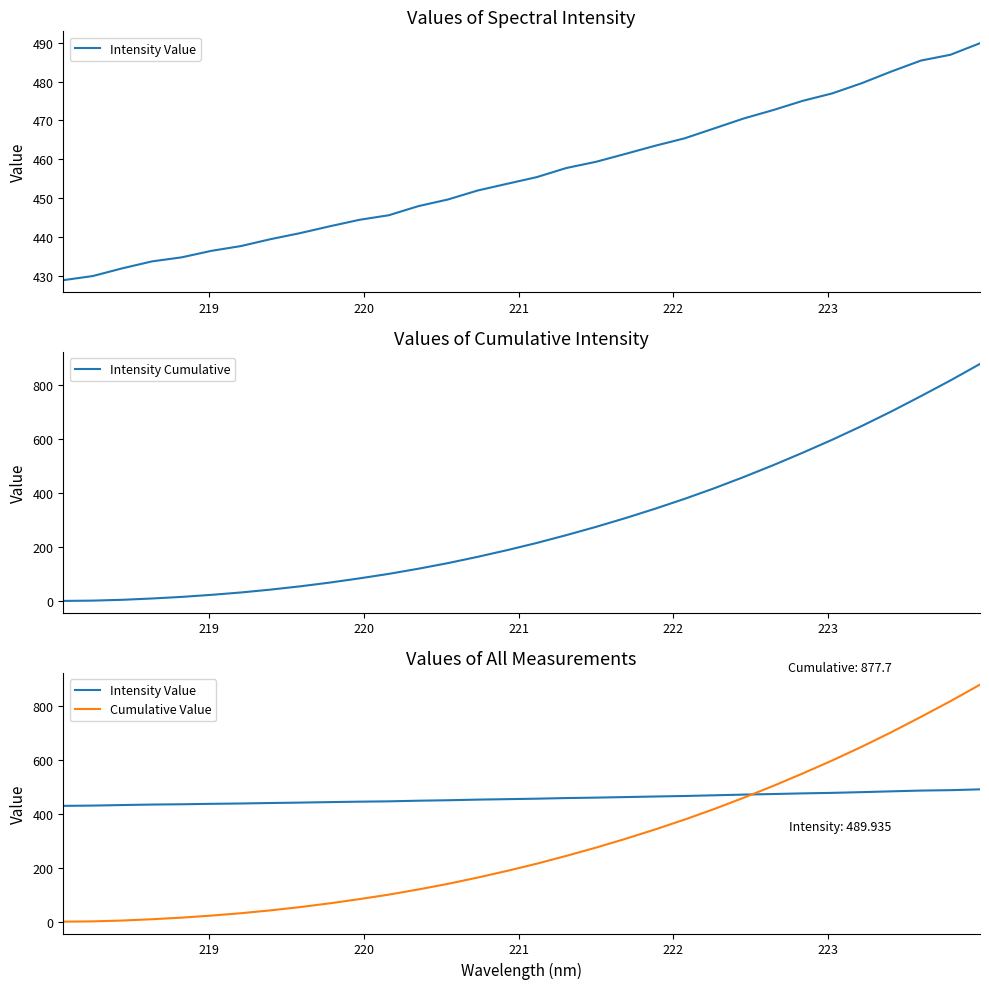

How many times do Intensity Value and Cumulative Value cross each other?

1